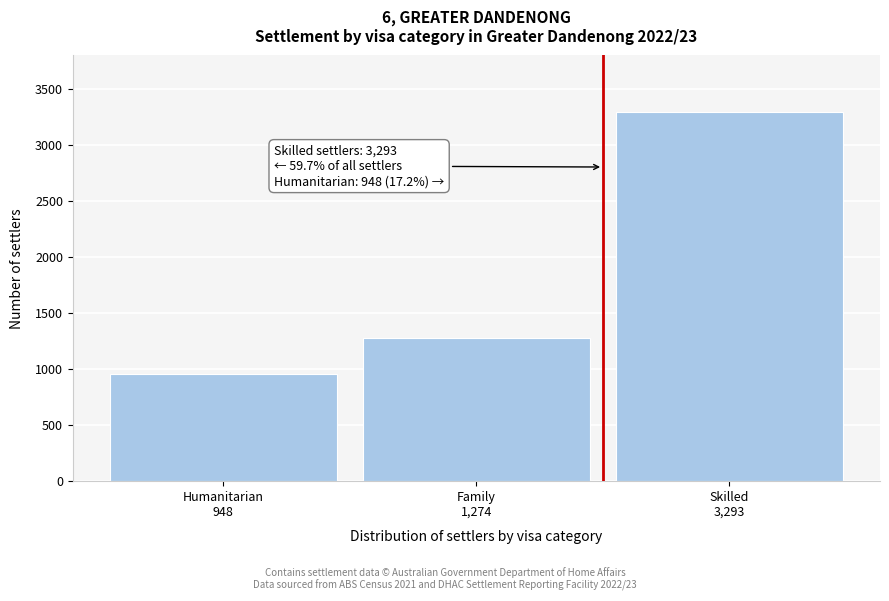

Reading left to right, list all the values displayed in this chart.

948	1274	3293